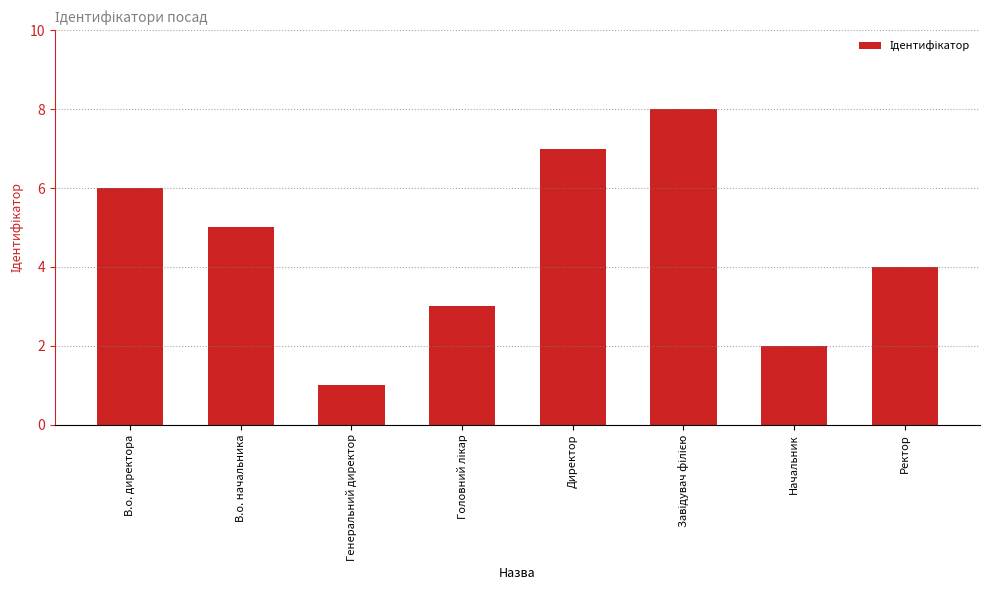

The chart shows a value of 1 at Генеральний директор. True or false?

True